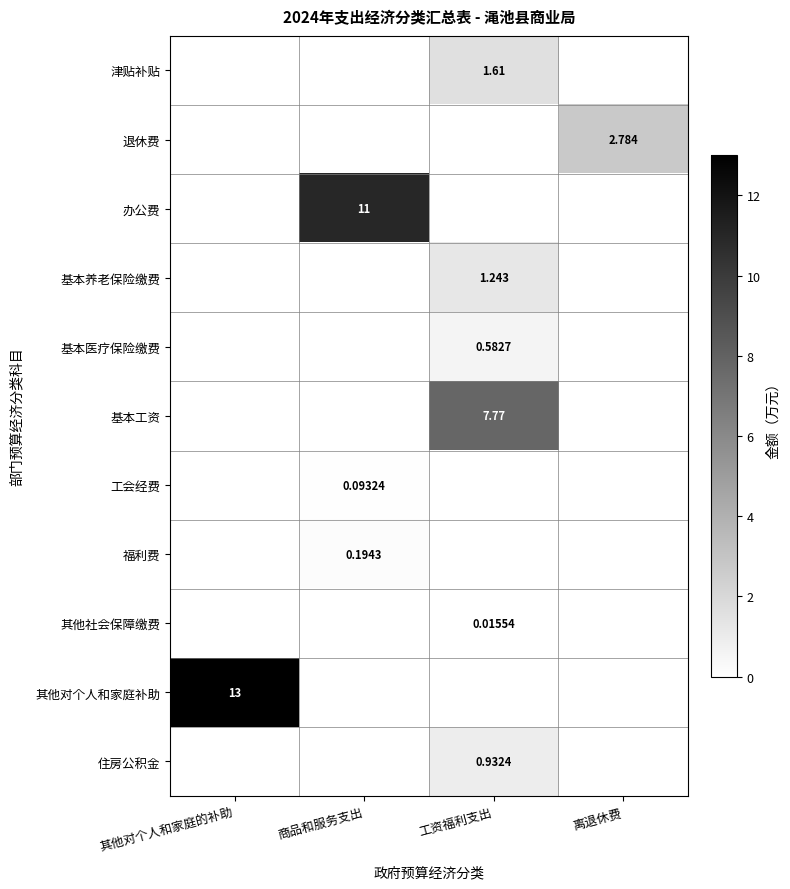

What is the spread (max minus min) of values at 工资福利支出?

7.8